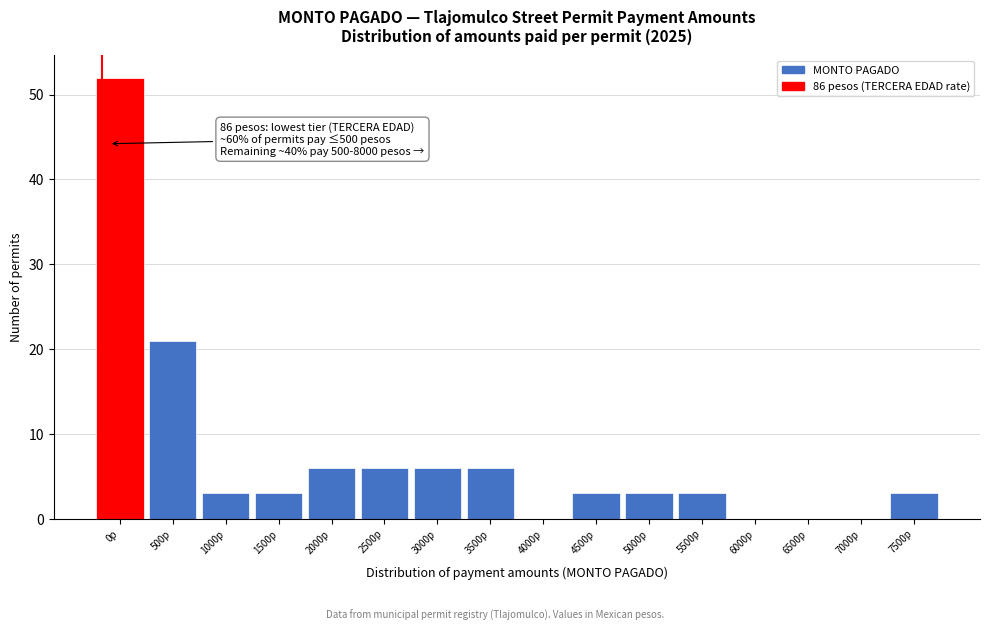

Reading left to right, transcribe all the data shown in this chart.

0p=52	500p=21	1000p=3	1500p=3	2000p=6	2500p=6	3000p=6	3500p=6	4000p=0	4500p=3	5000p=3	5500p=3	6000p=0	6500p=0	7000p=0	7500p=3